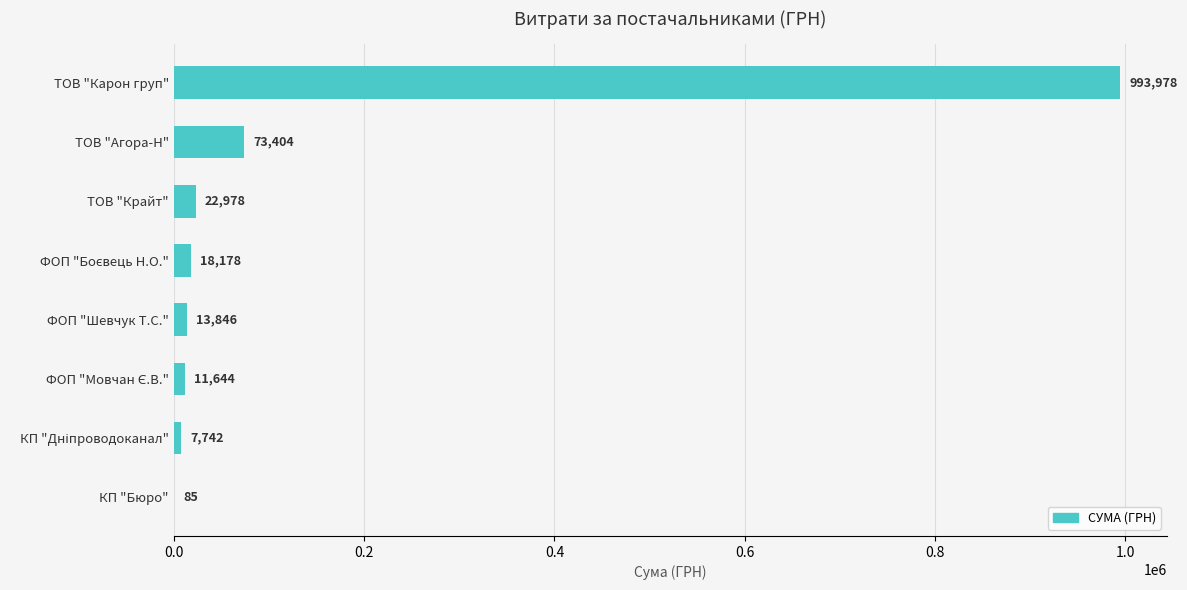

Where is the data nearest to the value 497031?

ТОВ "Агора-Н"